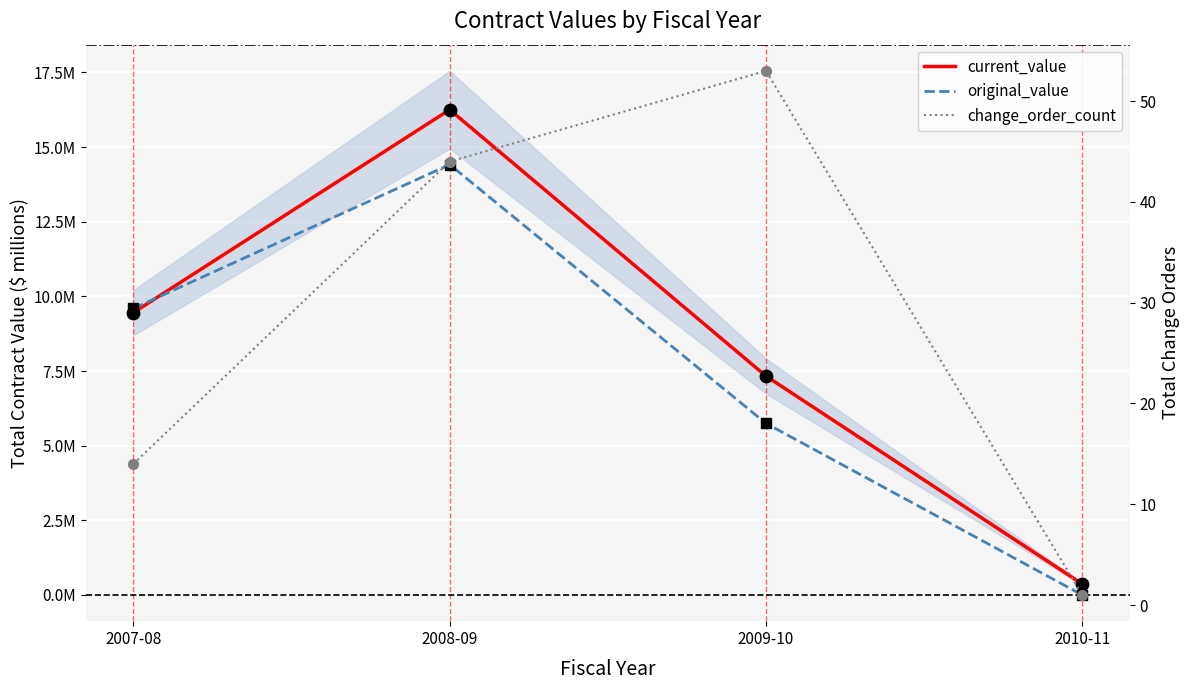

Which series reaches the maximum Y coordinate?

change_order_count